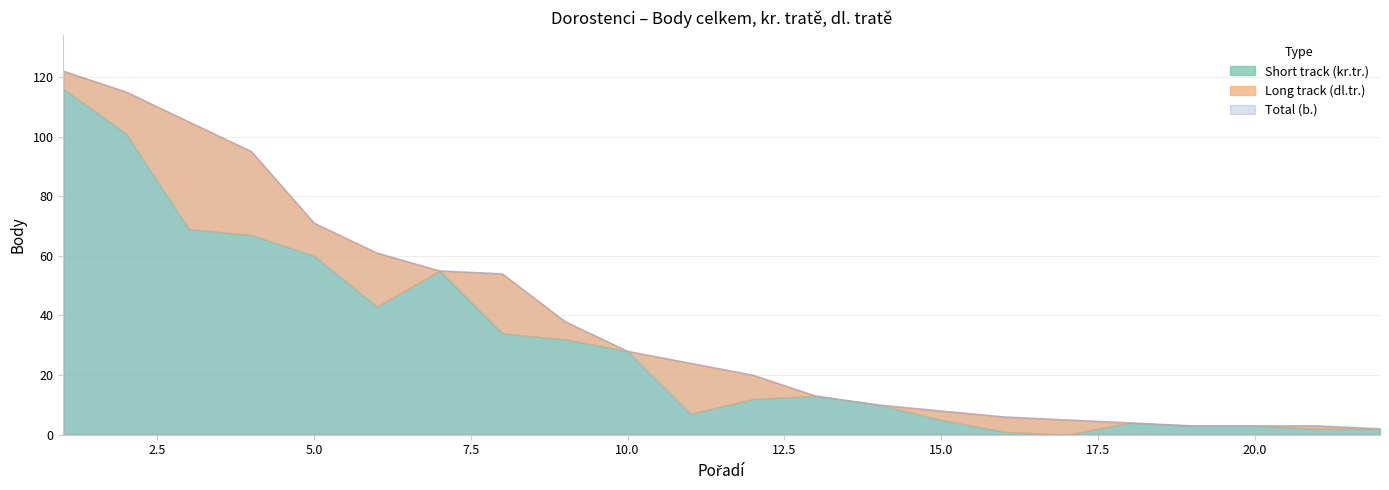

Between 7 and 8, which is larger?

7